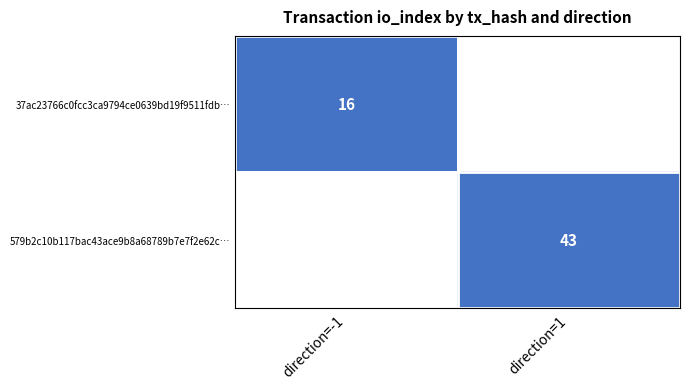

The value of 579b2c10b117bac43ace9b8a68789b7e7f2e62c… at direction=1 is 43. True or false?

True